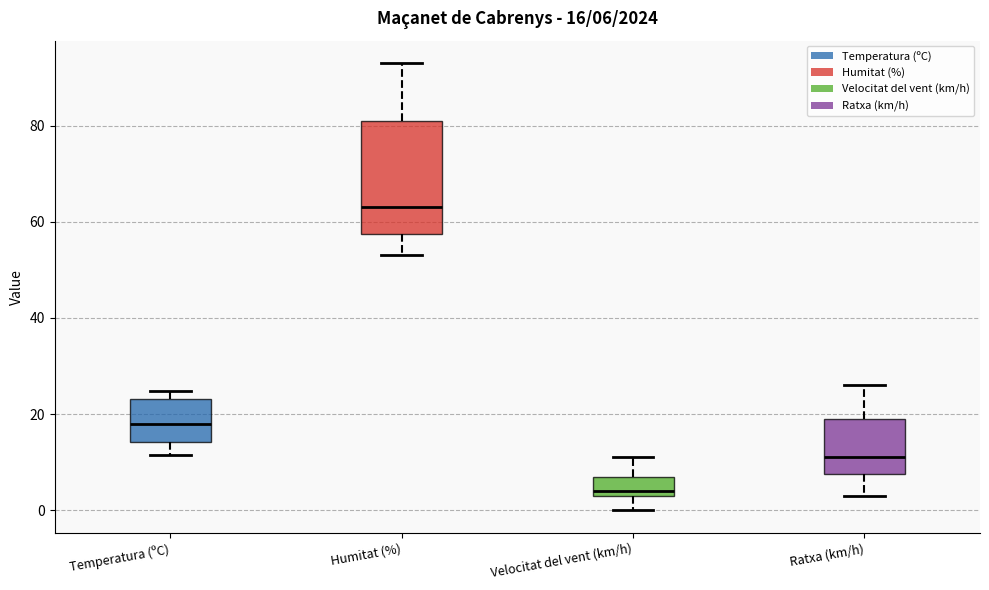

Which box is the tallest, from its lower edge to its upper edge?

Humitat (%)